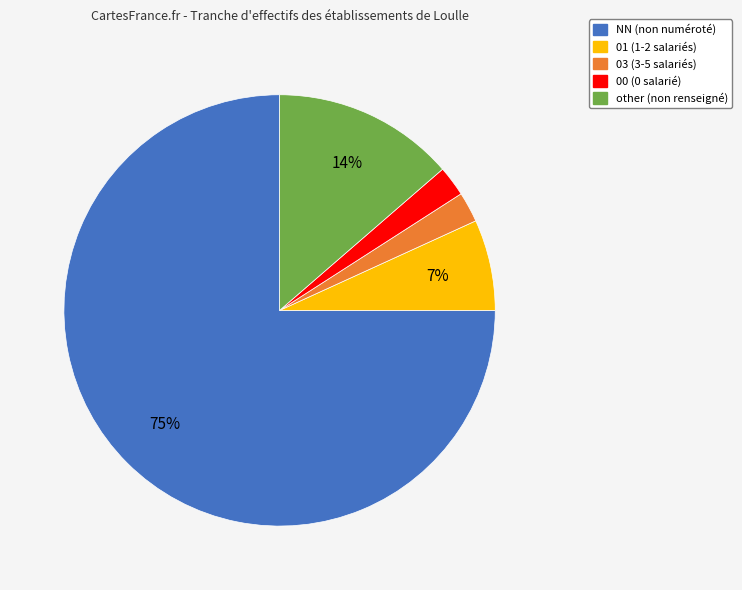

Does any single category account for the majority?

Yes